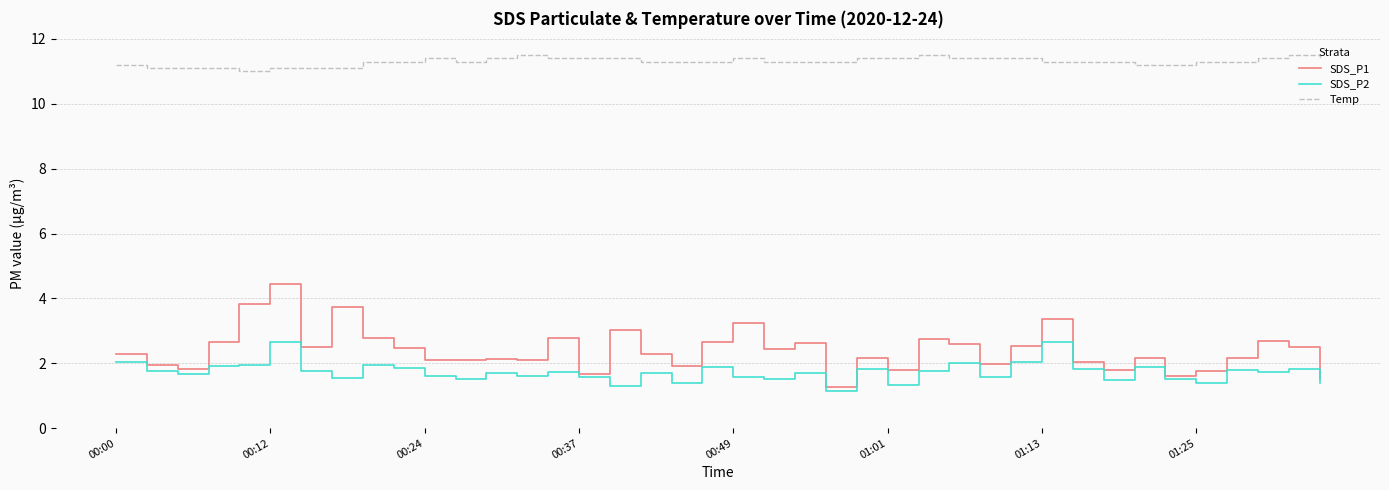

List the series in order of their peak value, highest first.

Temp, SDS_P1, SDS_P2